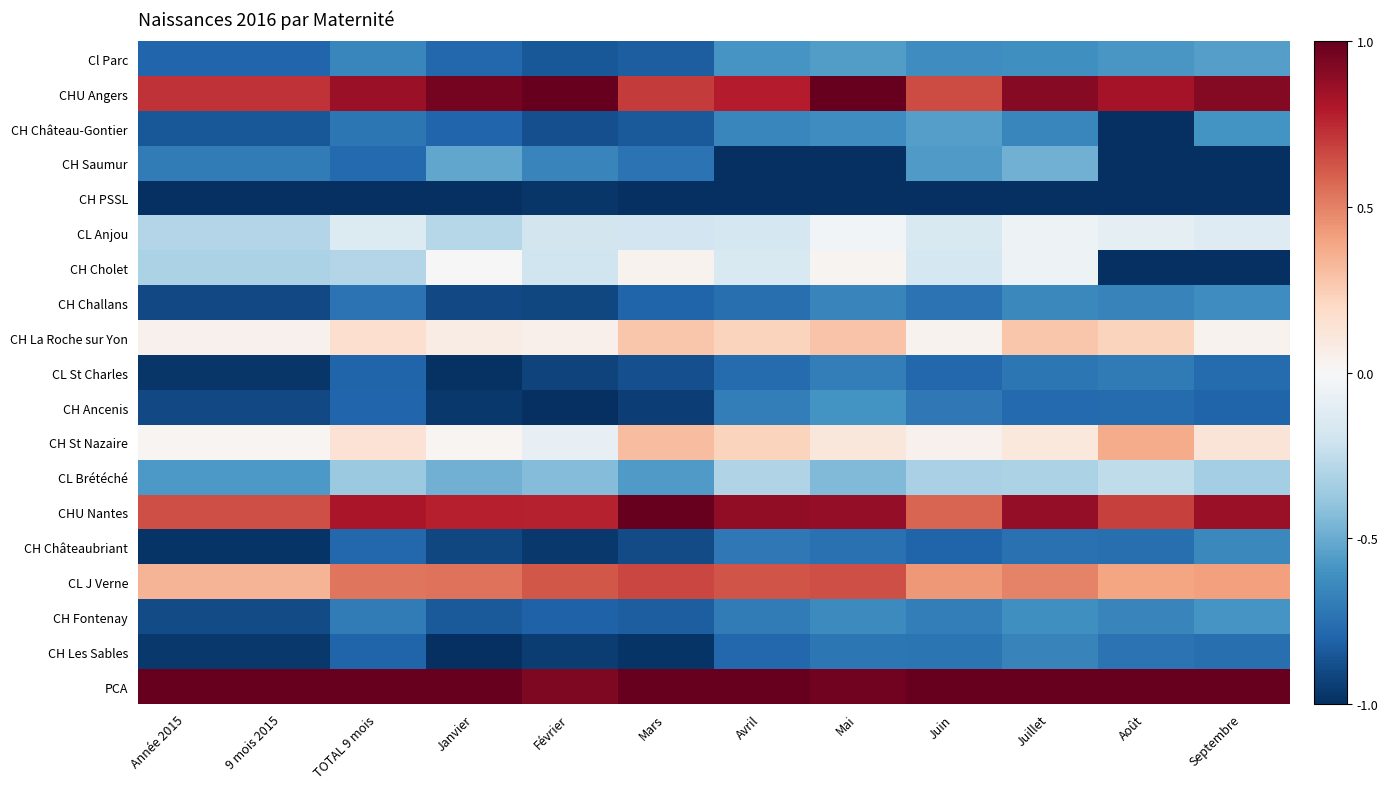

Which has a higher value, Août or Septembre?

Septembre